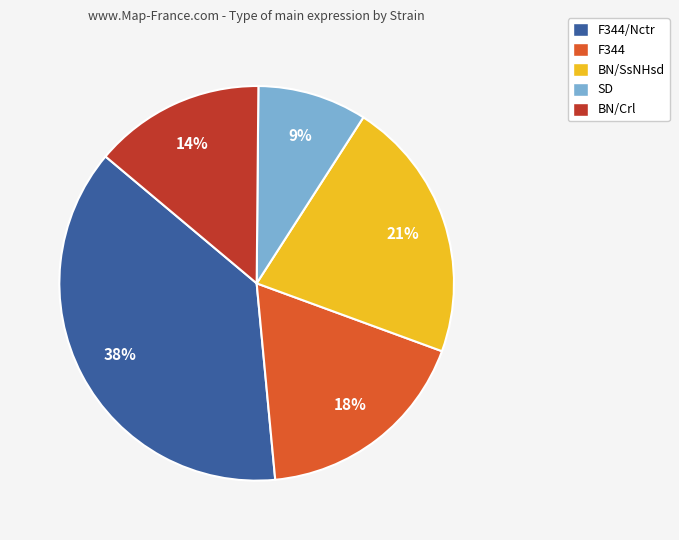

To the nearest percent, what percentage of the pie is BN/Crl?

14%